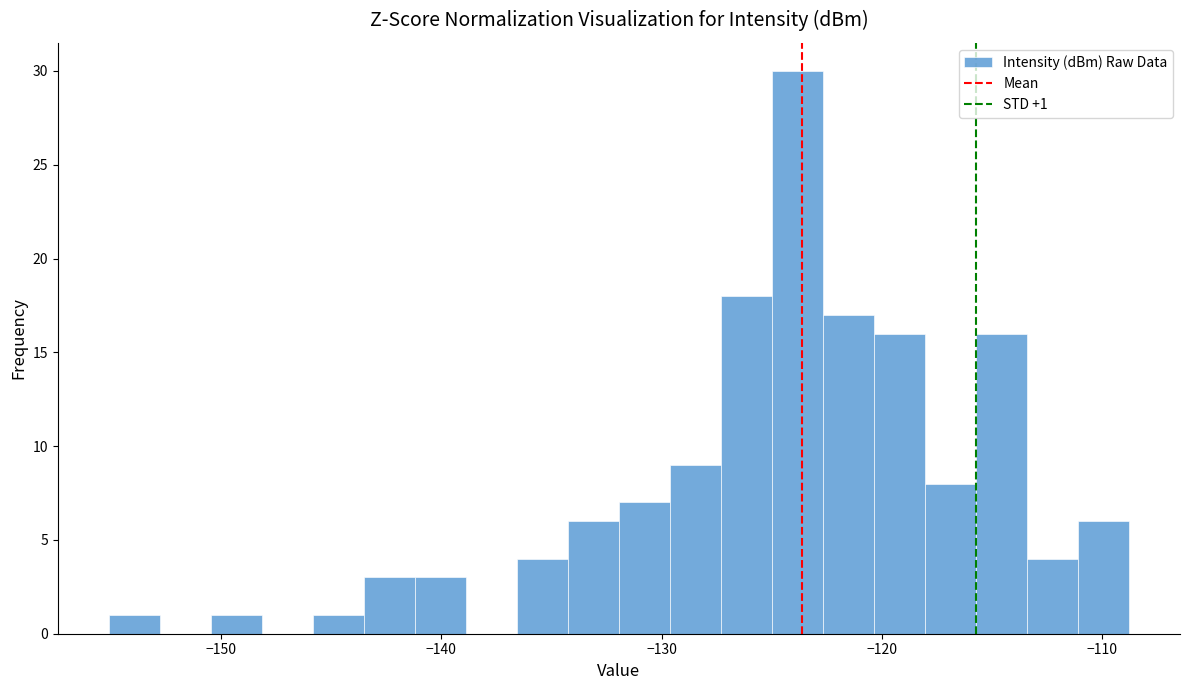

Read against the x-axis, roughly where is the centre of the tallest bar?

-124